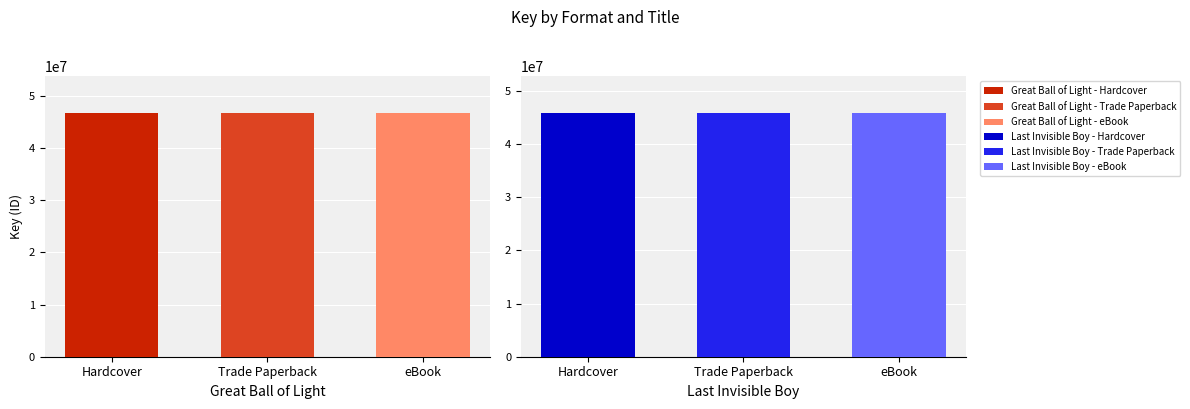

Rank the series by their average value, from highest to lowest.

Great Ball of Light, Last Invisible Boy